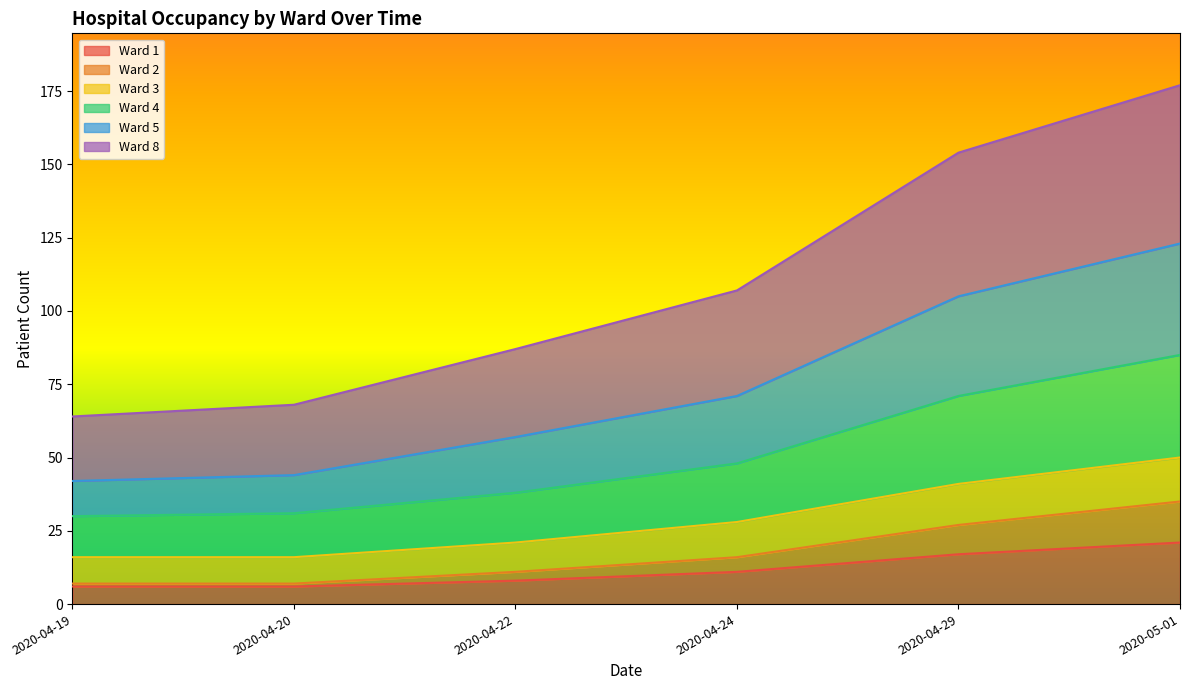

Which label corresponds to the smallest value in the chart?

2020-04-19